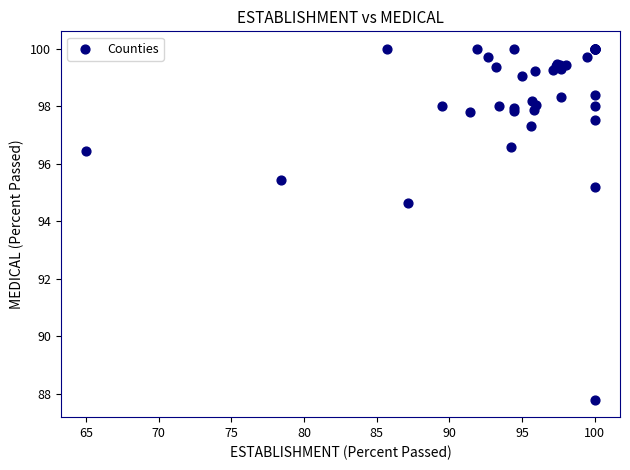

What Y value in the scatter plot is closest to 93?

94.6